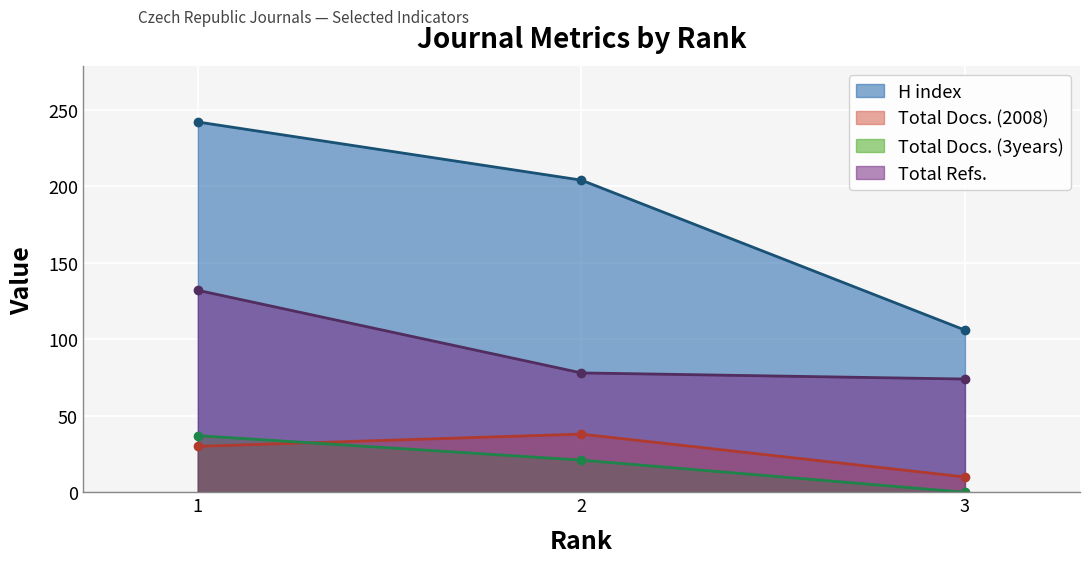

How many lines are shown in the chart?

4